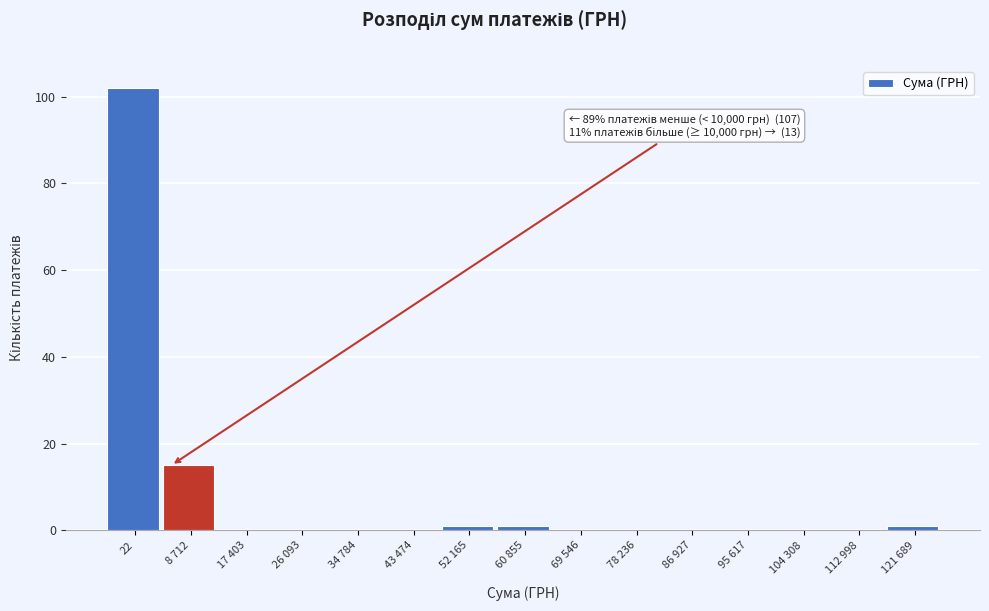

Reading right to left, transcribe all the data shown in this chart.

121 689=1	112 998=0	104 308=0	95 617=0	86 927=0	78 236=0	69 546=0	60 855=1	52 165=1	43 474=0	34 784=0	26 093=0	17 403=0	8 712=15	22=102